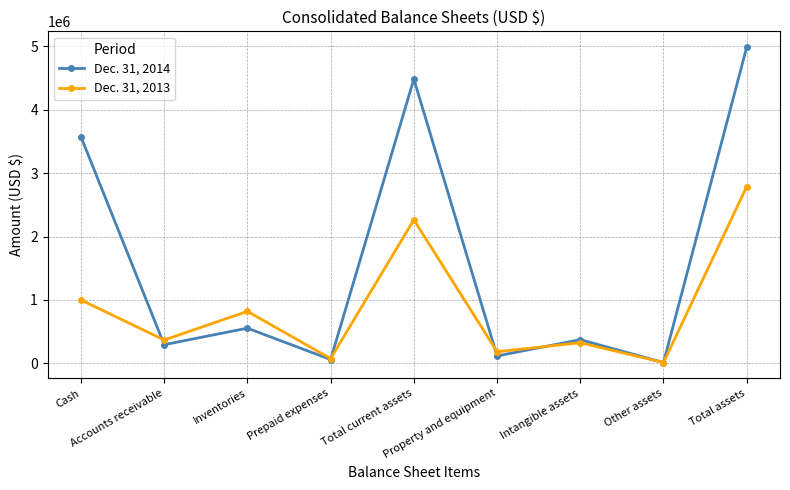

True or false: Dec. 31, 2014 has more than 1 interior local peaks.

True